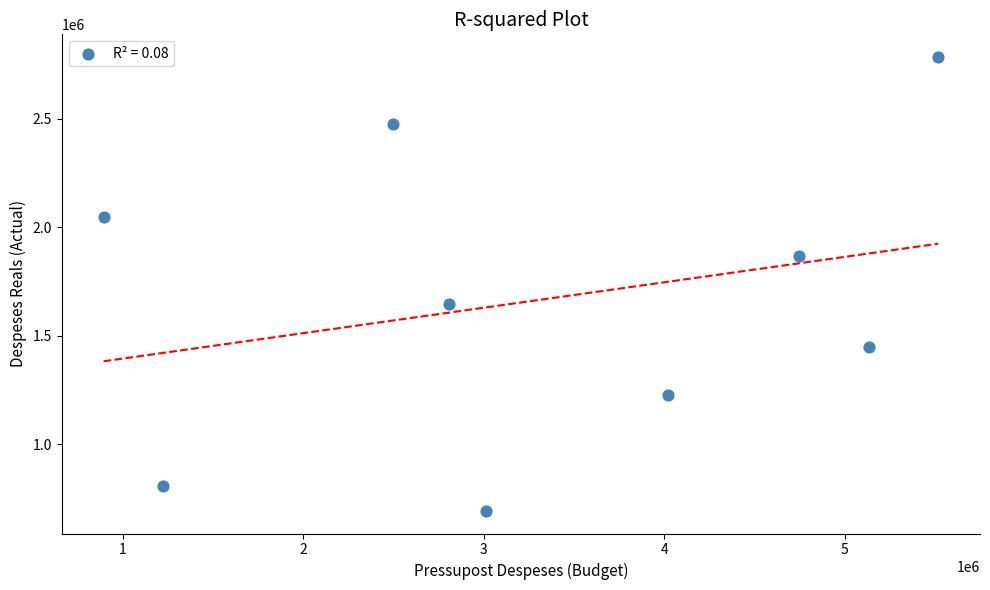

What is the average X value?

3316845.6